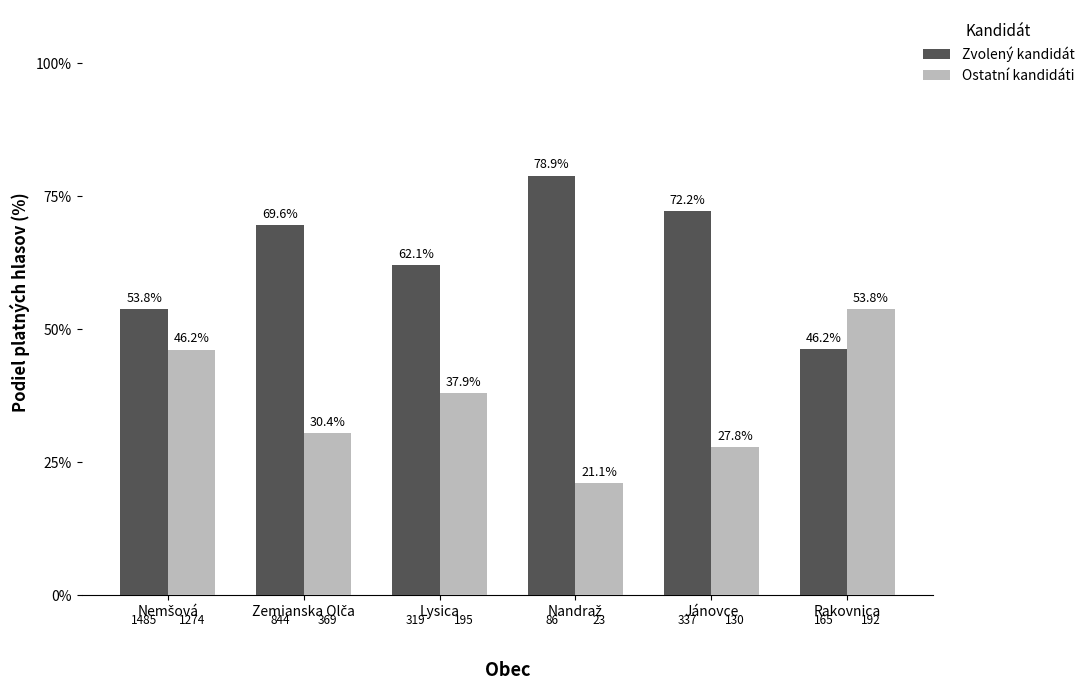

The value of Zvolený kandidát at Jánovce is 49.5. True or false?

False